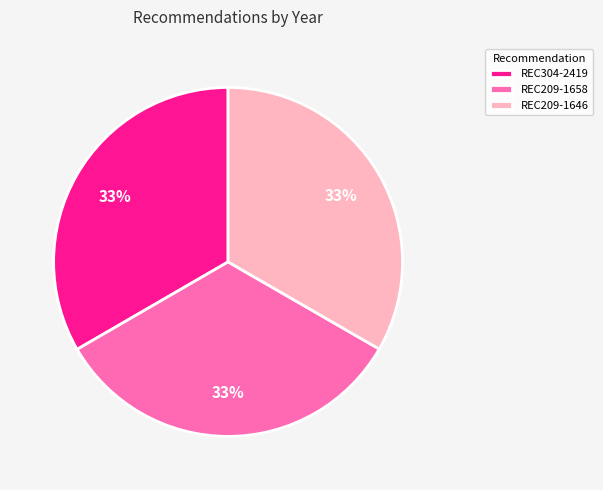

Is the sum of REC304-2419 and REC209-1658 greater than half?

Yes